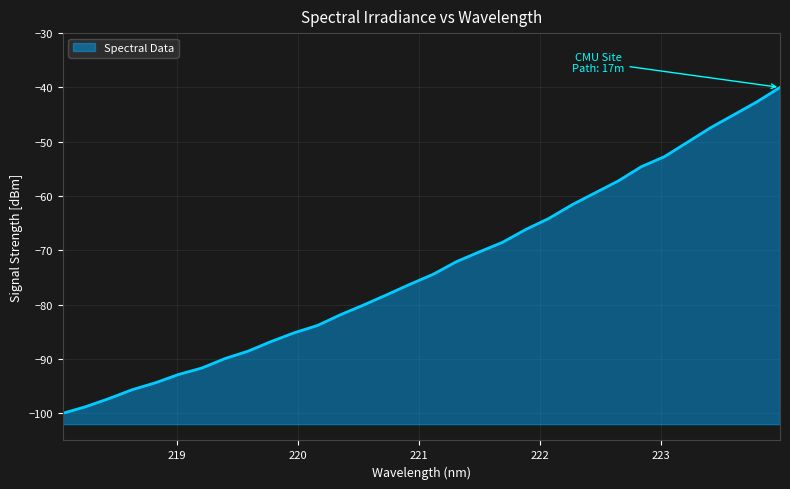

True or false: the data shows -163.4 at 218.0596.

False